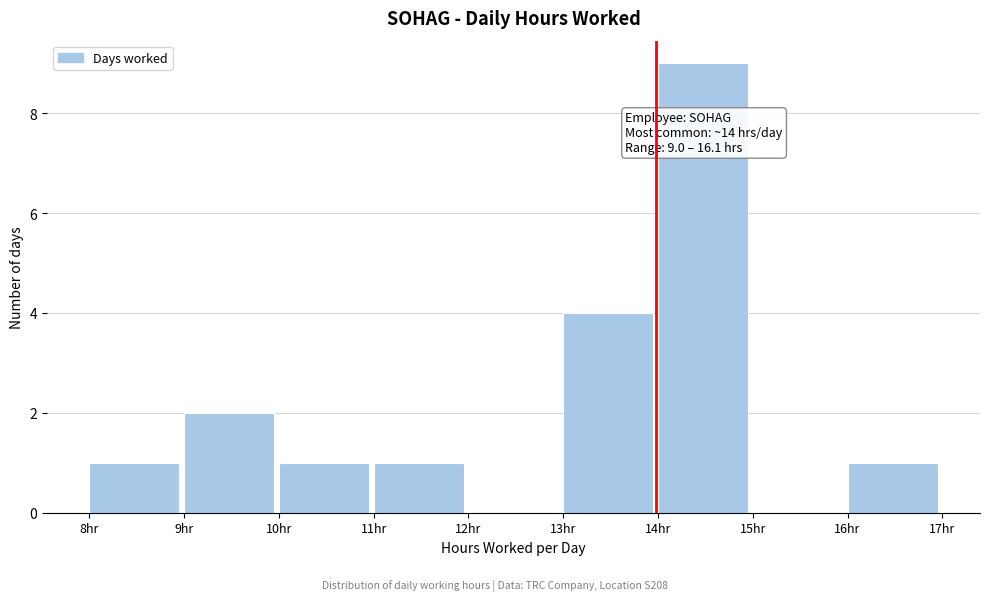

Which range on the x-axis has the tallest bar?

14 to 15